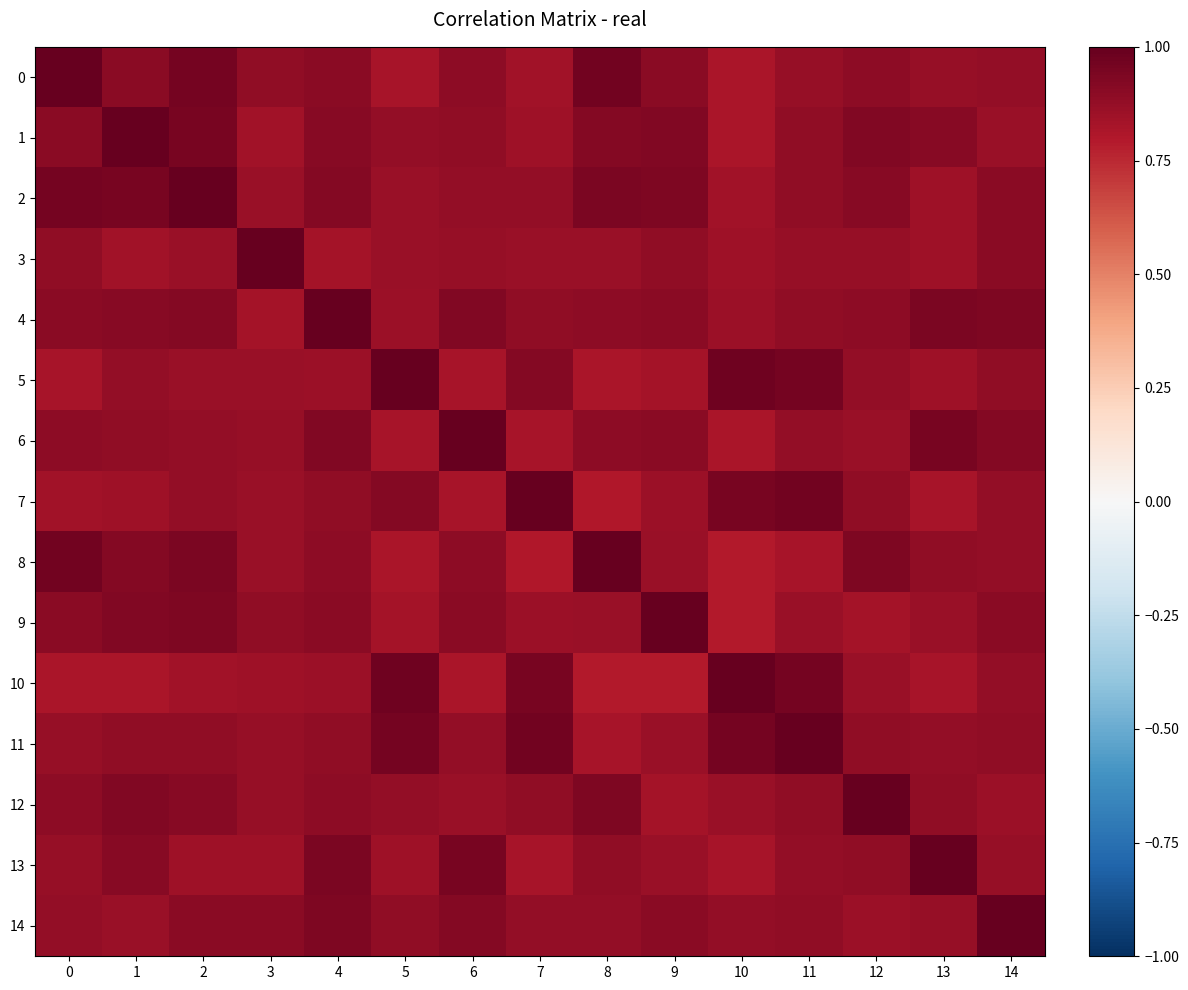

Rank the series by their maximum value, from lowest to highest.

13, 0, 5, 6, 9, 8, 11, 1, 2, 3, 4, 7, 10, 12, 14